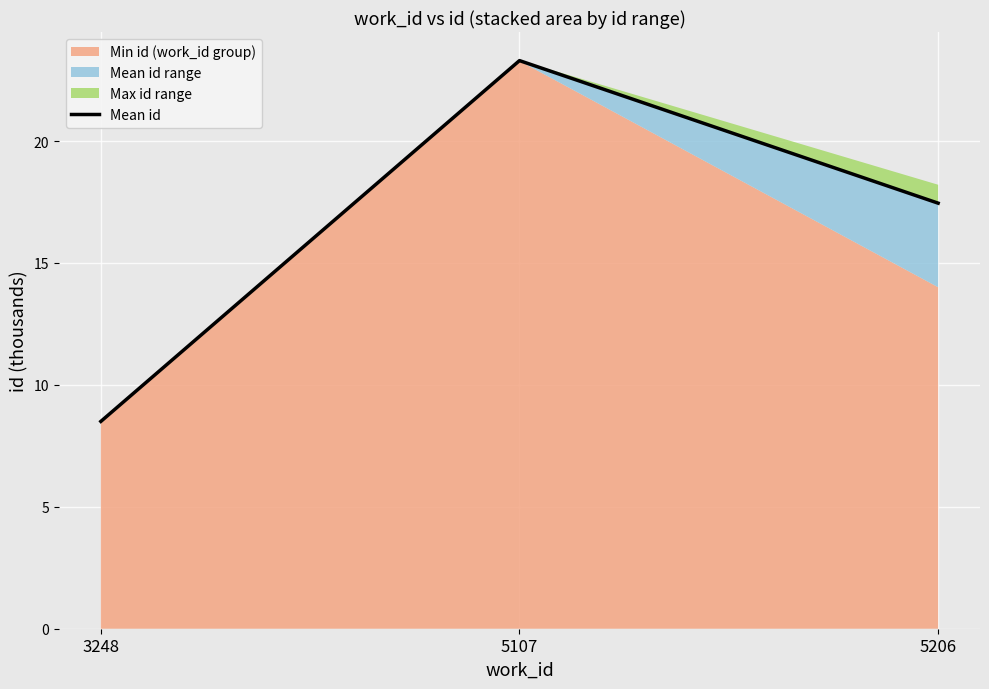

Reading left to right, list all the values displayed in this chart.

8.5	23.3	17.5